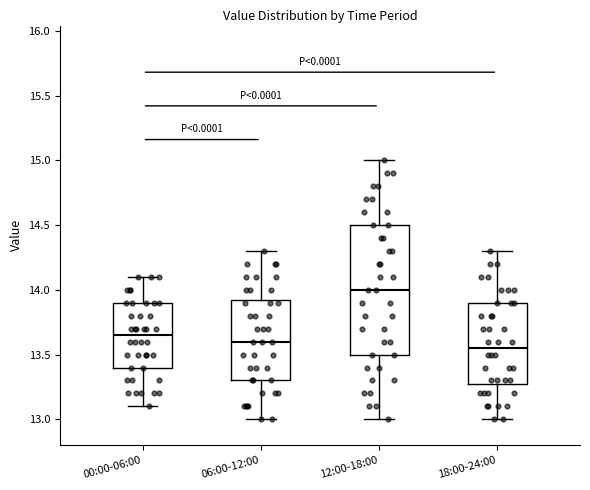

Reading left to right, transcribe this box plot: for each box, give where its median line is, the range the box spans, and where its two whiskers end, as read against the y-axis. The values are not printed on the chart, so give them approximately, as read against the axis.

00:00-06:00: median 13.65, box 13.40 to 13.90, whiskers 13.10 to 14.10
06:00-12:00: median 13.60, box 13.30 to 13.95, whiskers 13.00 to 14.30
12:00-18:00: median 14.00, box 13.50 to 14.50, whiskers 13.00 to 15.00
18:00-24:00: median 13.55, box 13.30 to 13.90, whiskers 13.00 to 14.30